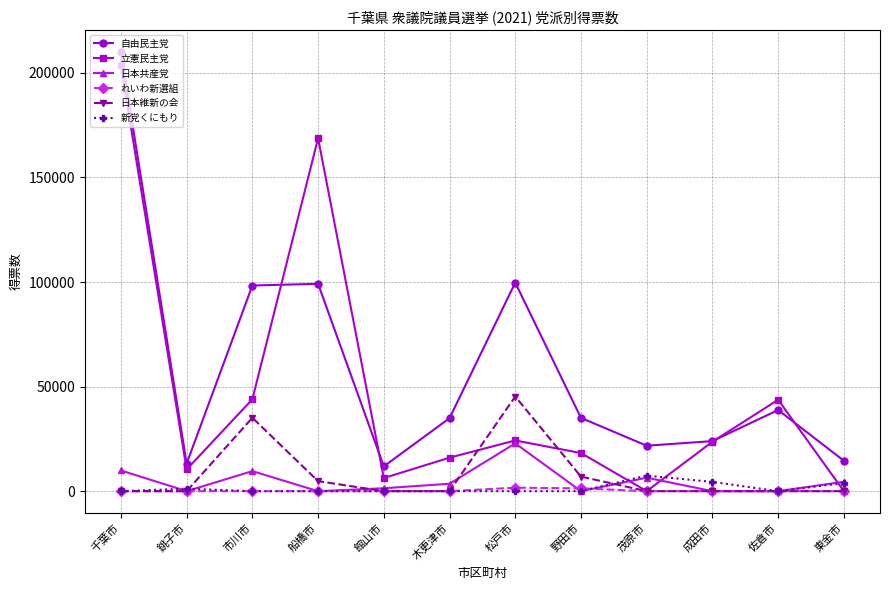

Which series ends up on top after the final intersection of 日本維新の会 and 新党くにもり?

新党くにもり